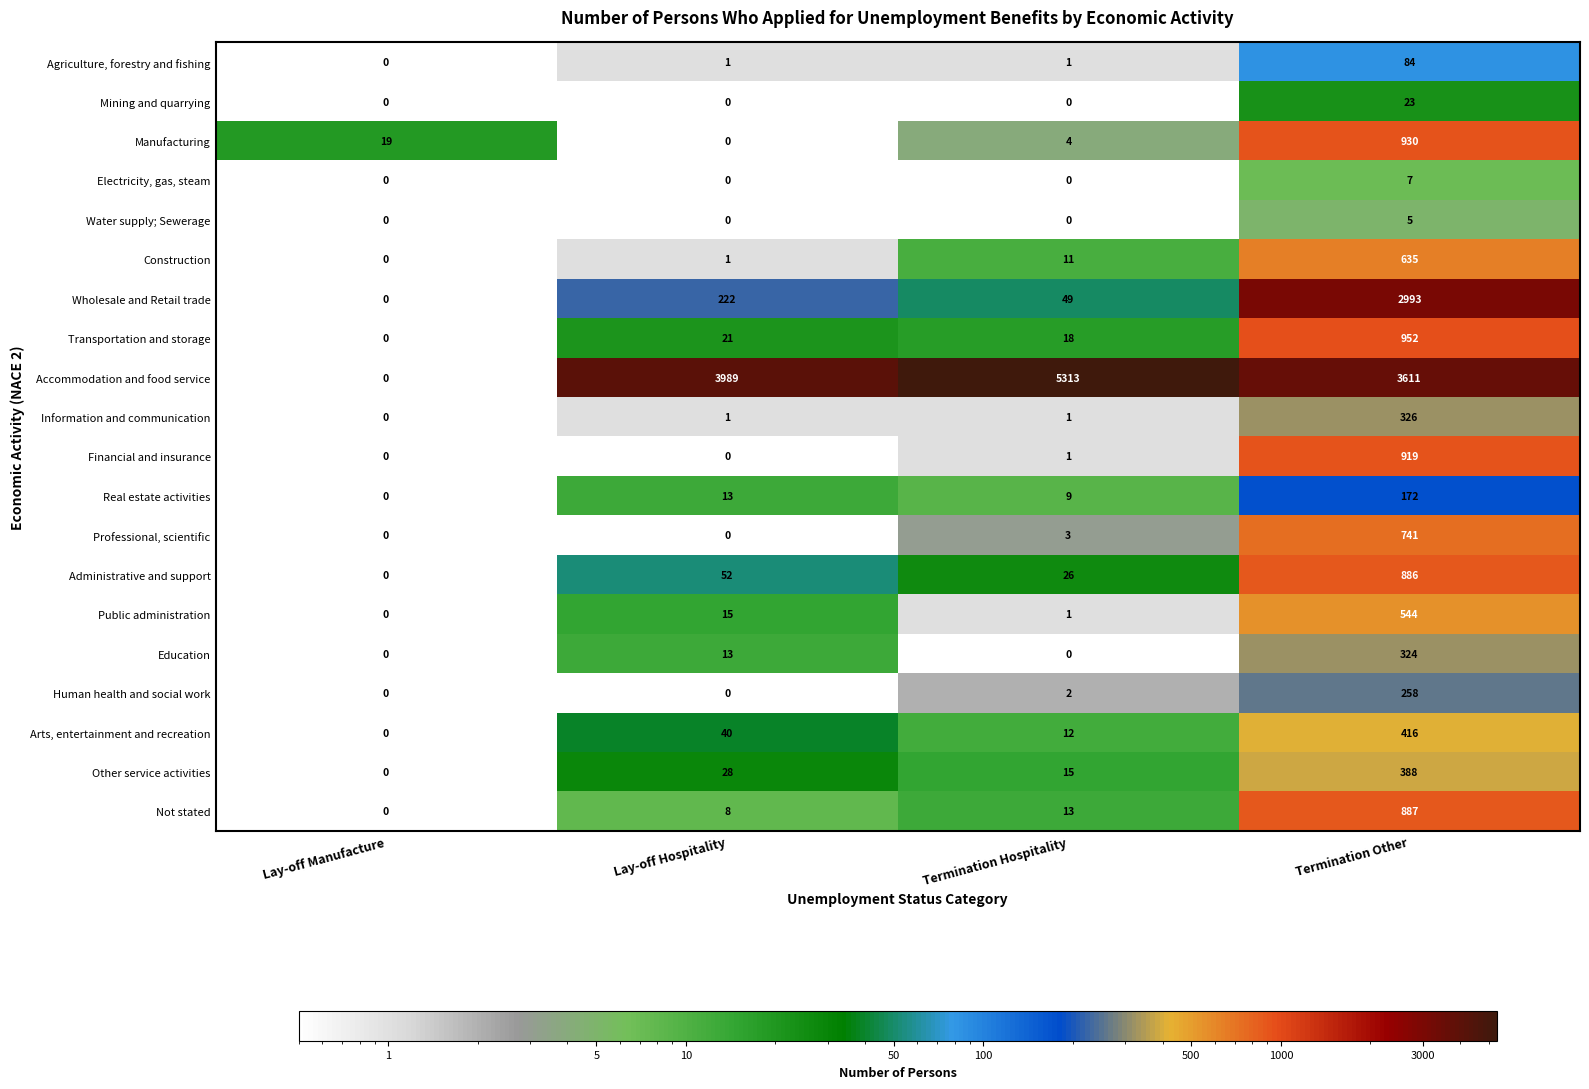

Is it true that Public administration equals 544 at Termination Other?

True